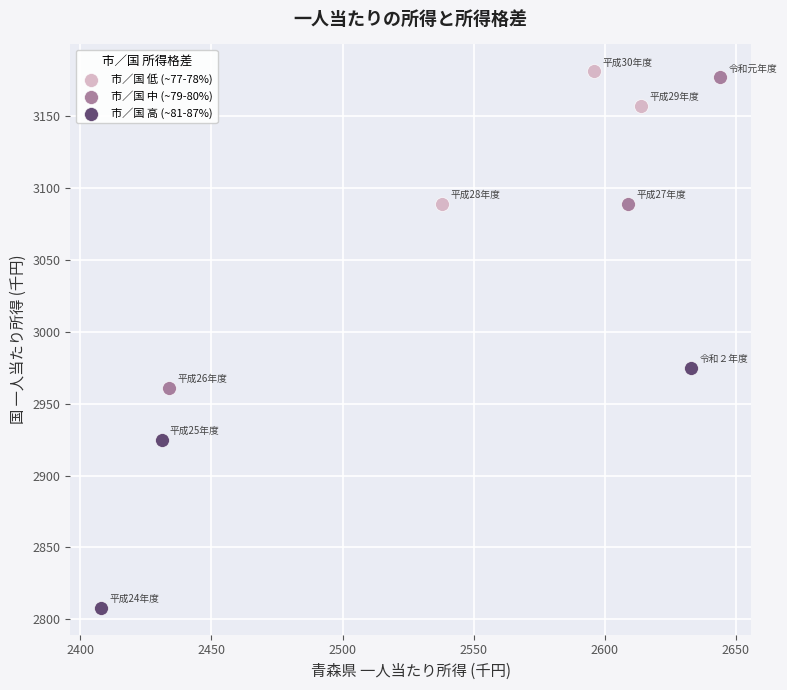

Which series contains the lowest Y value?

市／国 高 (~81-87%)